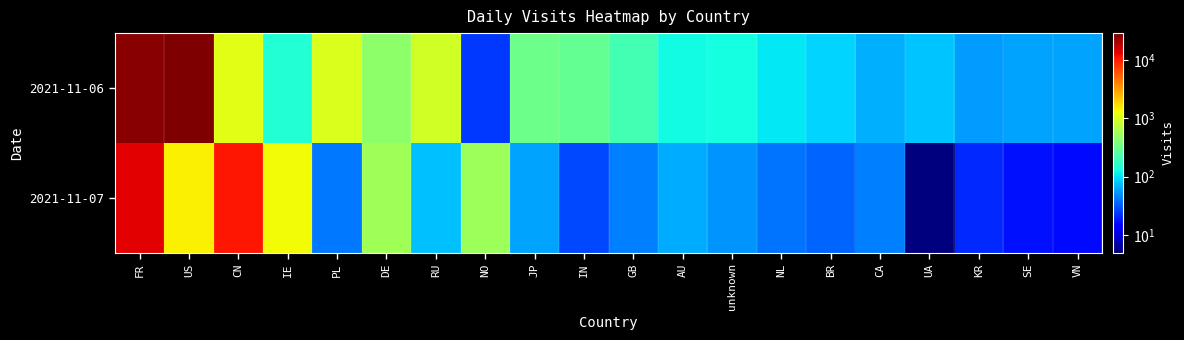

How many series are shown in this chart?

2